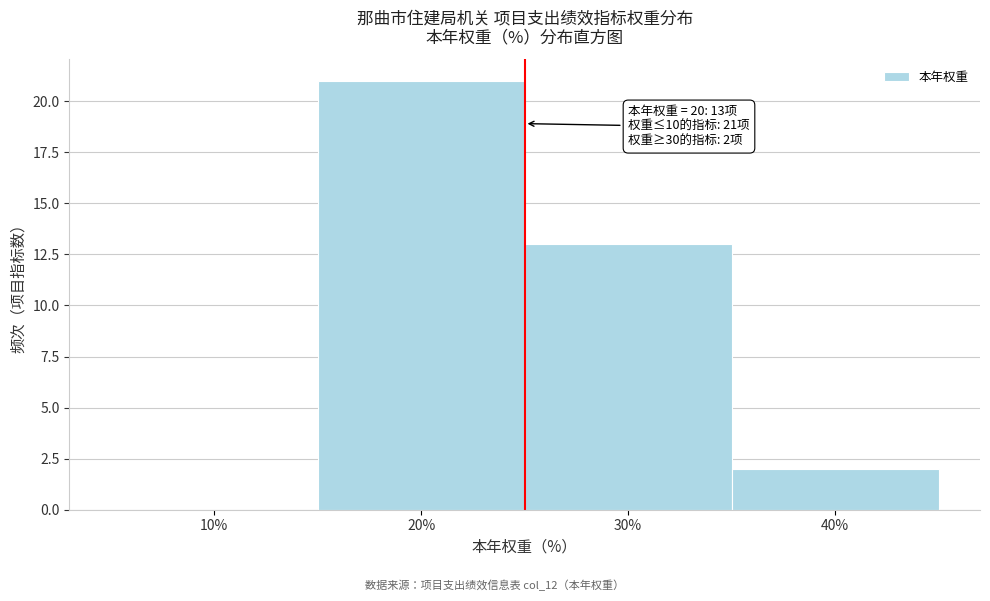

Reading right to left, what are all the values shown in this chart?

40%=2	30%=13	20%=21	10%=0